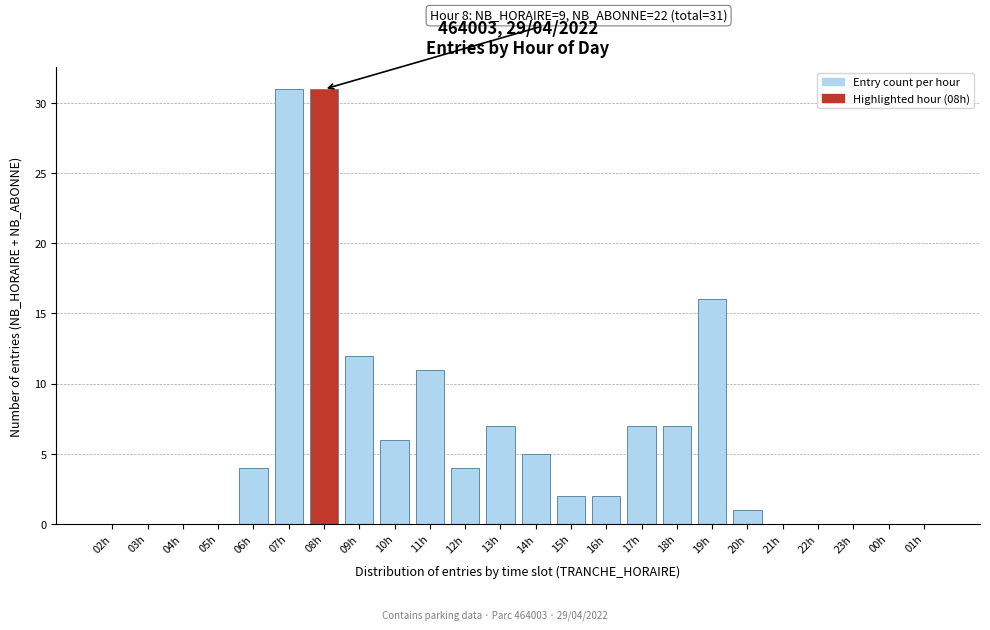

Reading left to right, extract all data points from this chart.

02h=0	03h=0	04h=0	05h=0	06h=4	07h=31	08h=31	09h=12	10h=6	11h=11	12h=4	13h=7	14h=5	15h=2	16h=2	17h=7	18h=7	19h=16	20h=1	21h=0	22h=0	23h=0	00h=0	01h=0